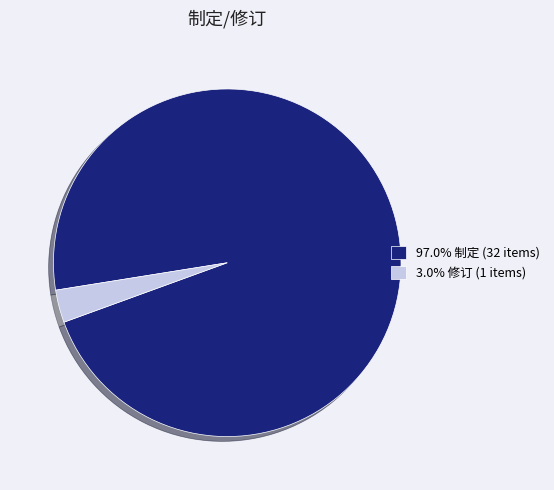

Do 97.0% 制定 (32 items) and 3.0% 修订 (1 items) together represent more than half of the pie?

Yes